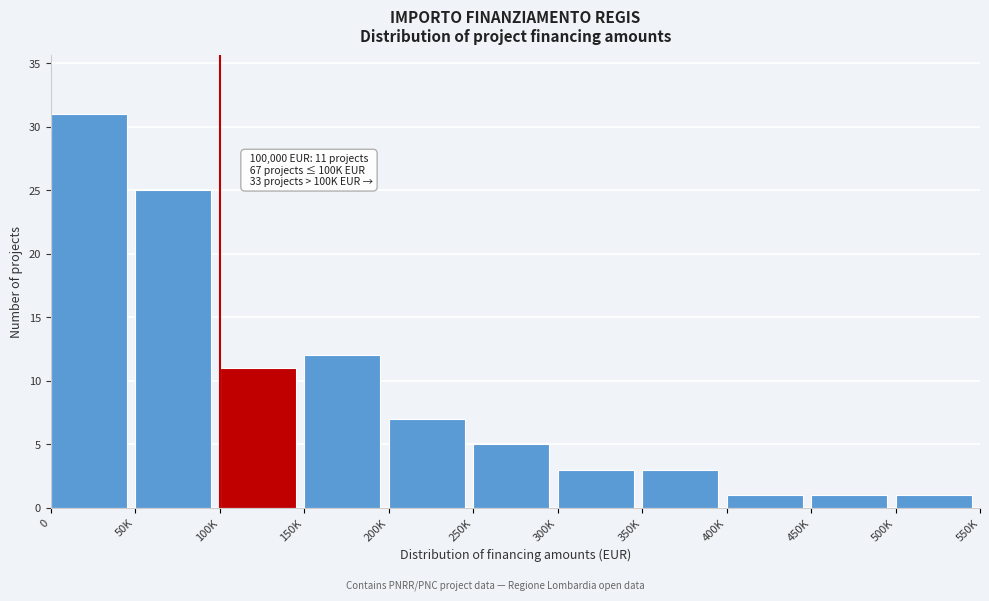

Reading right to left, transcribe all the data shown in this chart.

500K=1	450K=1	400K=1	350K=3	300K=3	250K=5	200K=7	150K=12	100K=11	50K=25	0=31